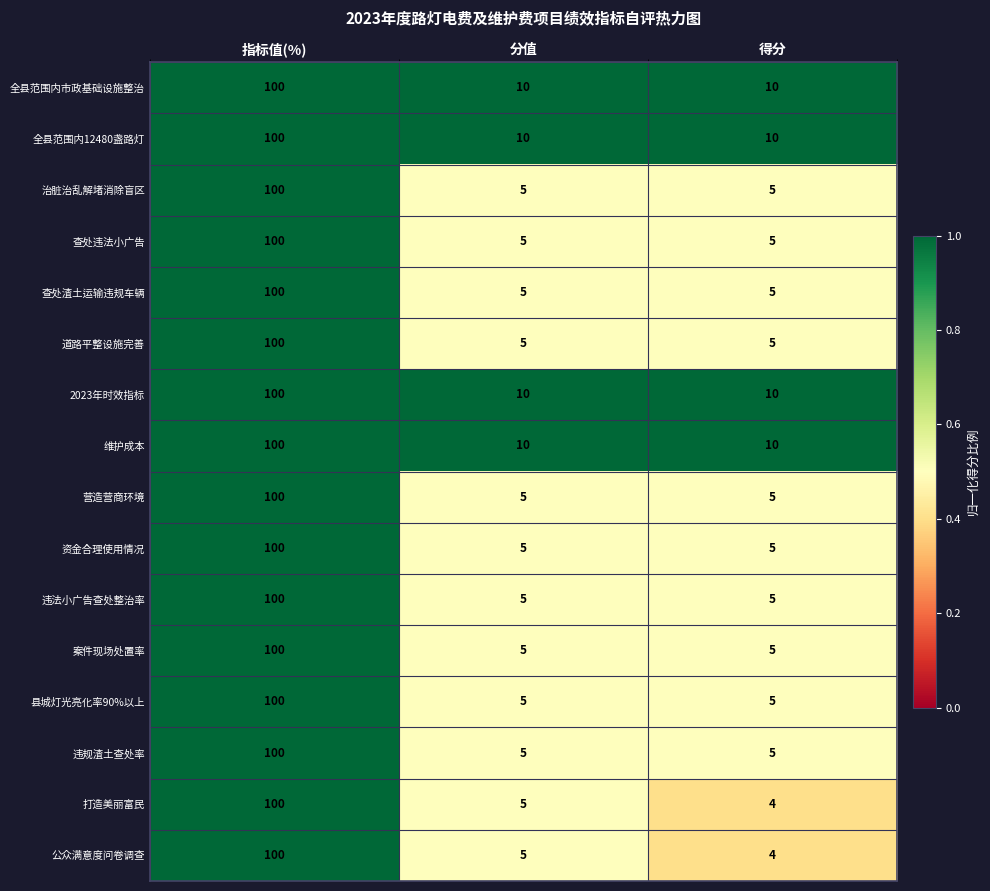

List the labels in order of 公众满意度问卷调查 value, smallest first.

得分, 分值, 指标值(%)